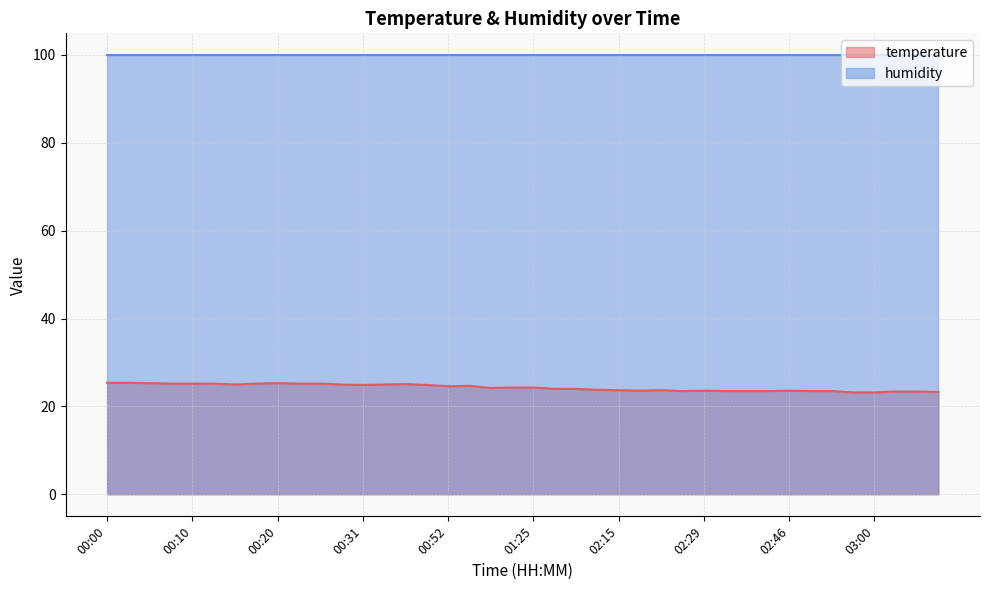

Reading left to right, extract all data points from this chart.

00:00=25.4	00:02=25.4	00:05=25.3	00:07=25.2	00:10=25.2	00:12=25.2	00:15=25.0	00:17=25.2	00:20=25.3	00:23=25.2	00:25=25.2	00:28=25.0	00:31=24.9	00:33=25.0	00:36=25.1	00:38=24.9	00:52=24.6	00:55=24.7	01:19=24.2	01:22=24.3	01:25=24.3	01:48=24.0	01:56=24.0	02:12=23.8	02:15=23.7	02:18=23.6	02:20=23.7	02:24=23.5	02:29=23.6	02:31=23.5	02:37=23.5	02:40=23.5	02:46=23.6	02:48=23.5	02:54=23.5	02:57=23.2	03:00=23.2	03:10=23.4	03:13=23.4	03:16=23.3